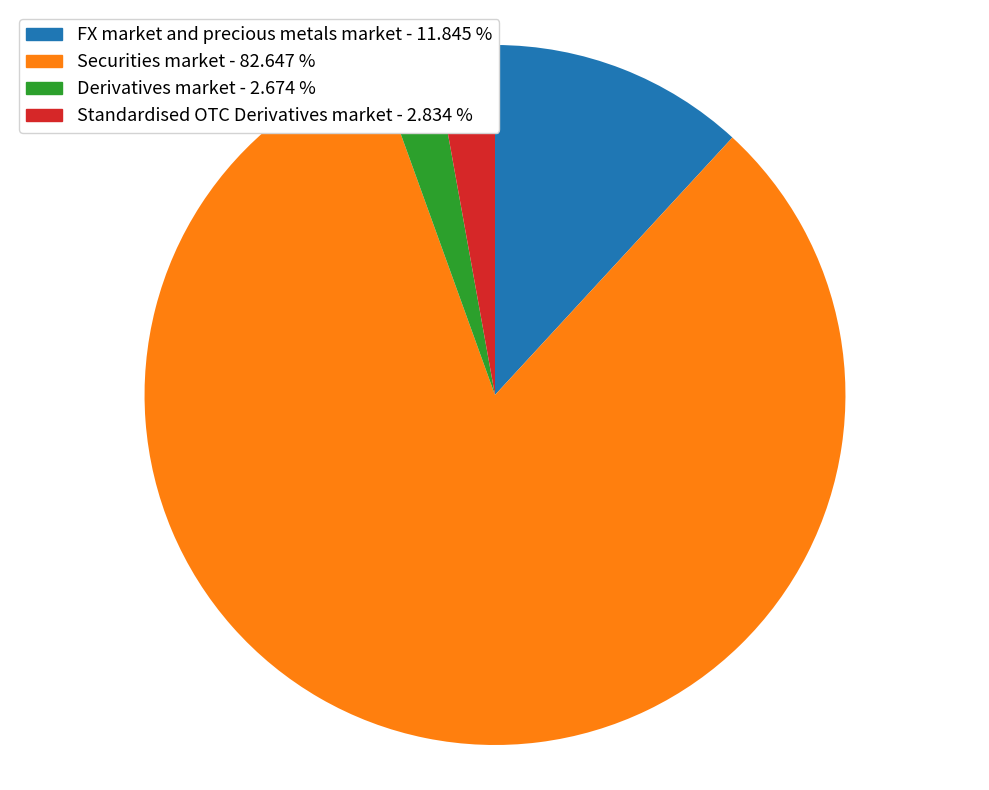

The FX market and precious metals market slice represents 22% of the pie. True or false?

False